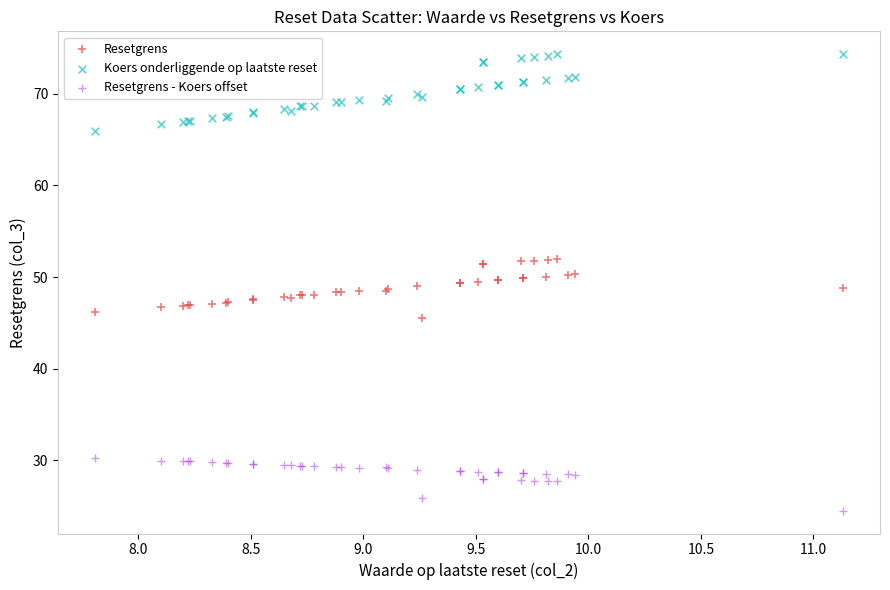

What is the X range (max minus min) for the scatter plot?

3.3